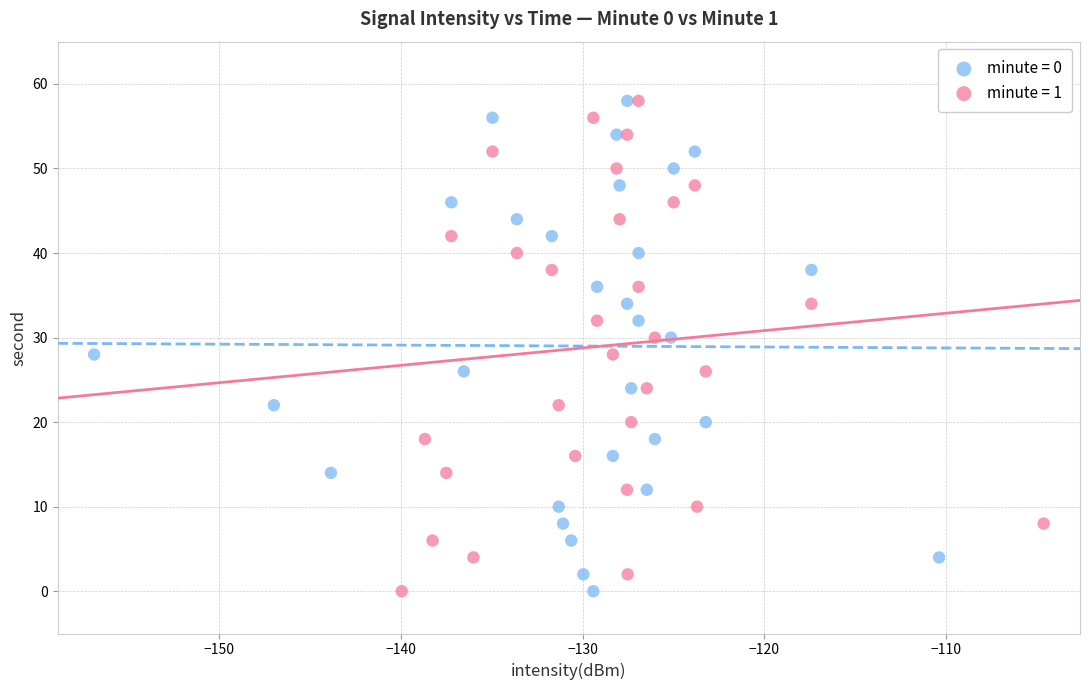

What are all the series names shown in the legend?

minute = 0, minute = 1